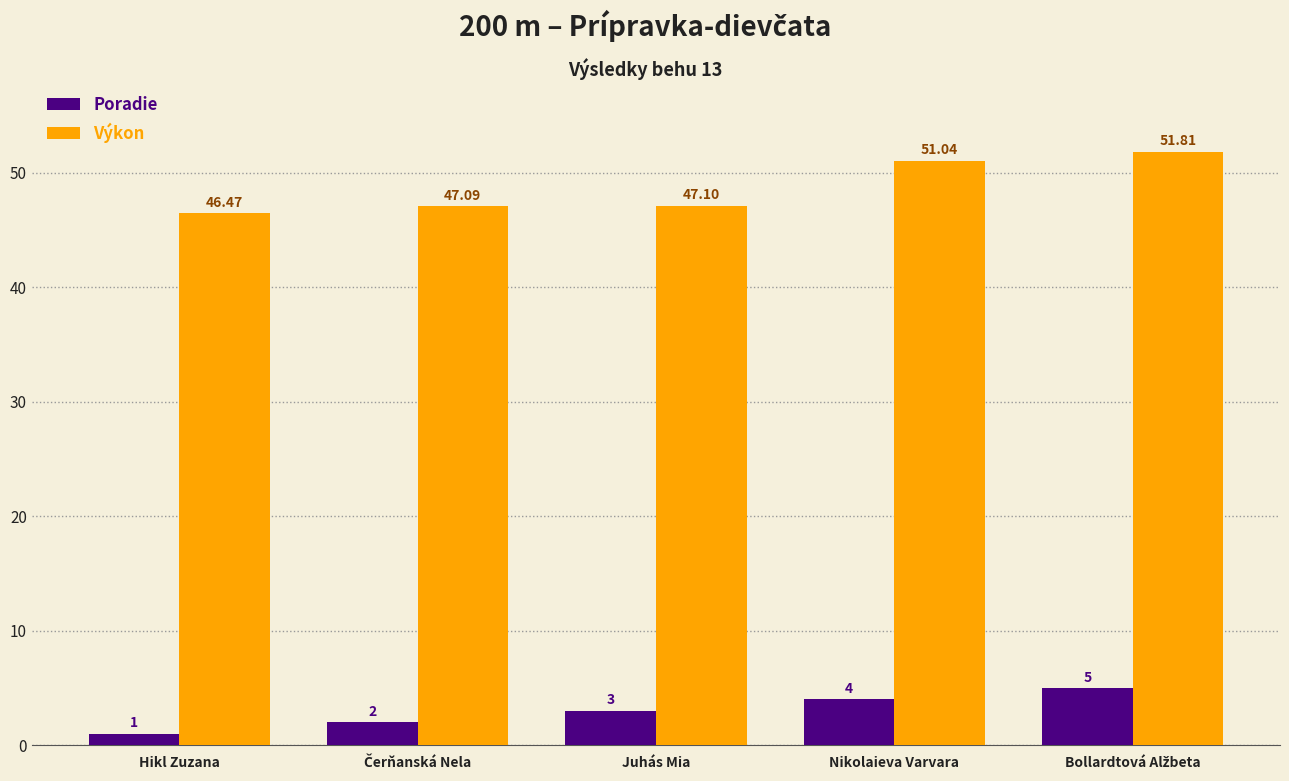

Which series has the largest range (max minus min)?

Výkon